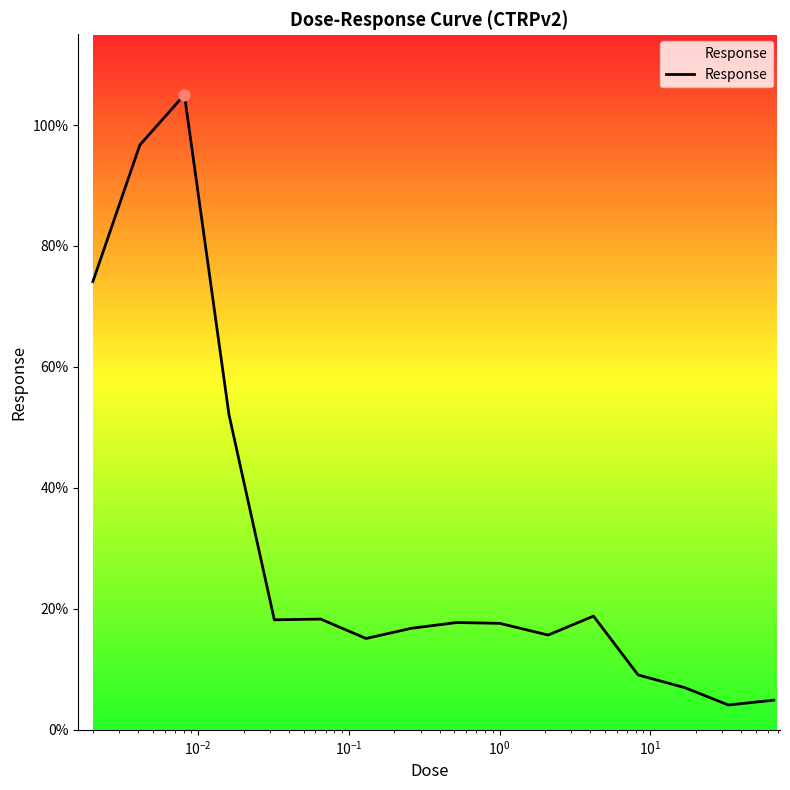

What is the minimum value shown in the chart?

4.1